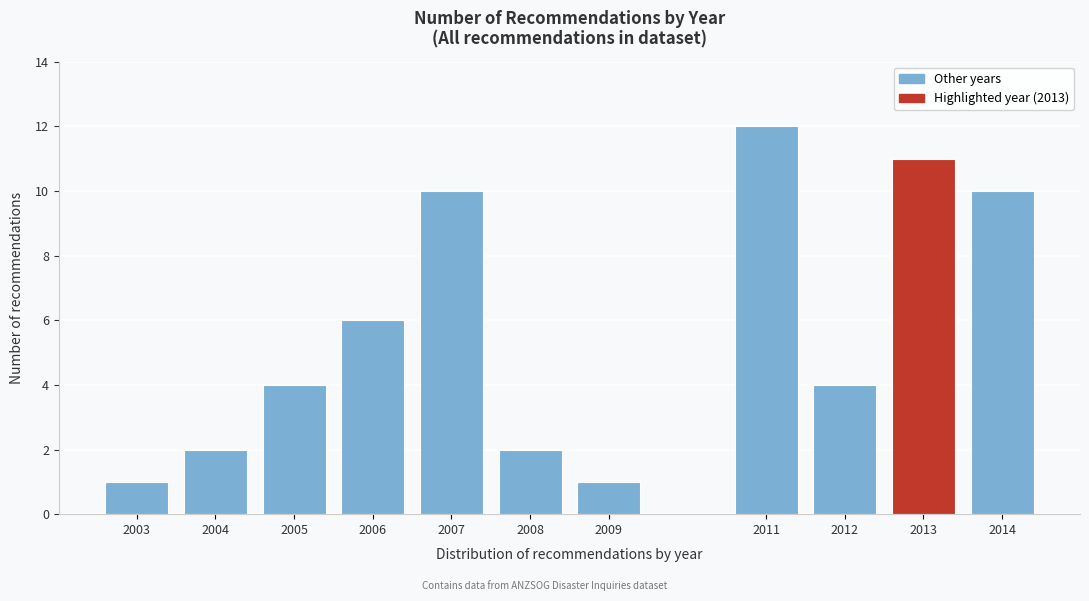

Reading left to right, transcribe all the data shown in this chart.

2003=1	2004=2	2005=4	2006=6	2007=10	2008=2	2009=1	2011=12	2012=4	2013=11	2014=10